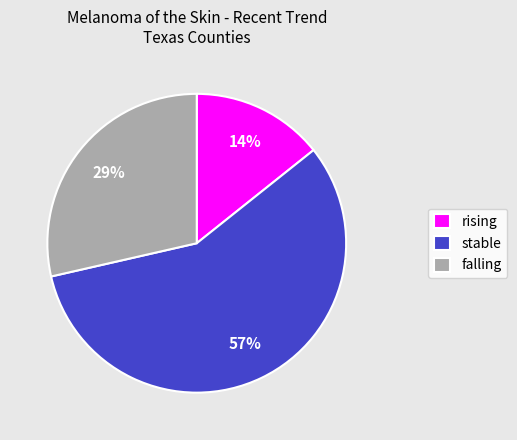

How many slices are in this pie chart?

3